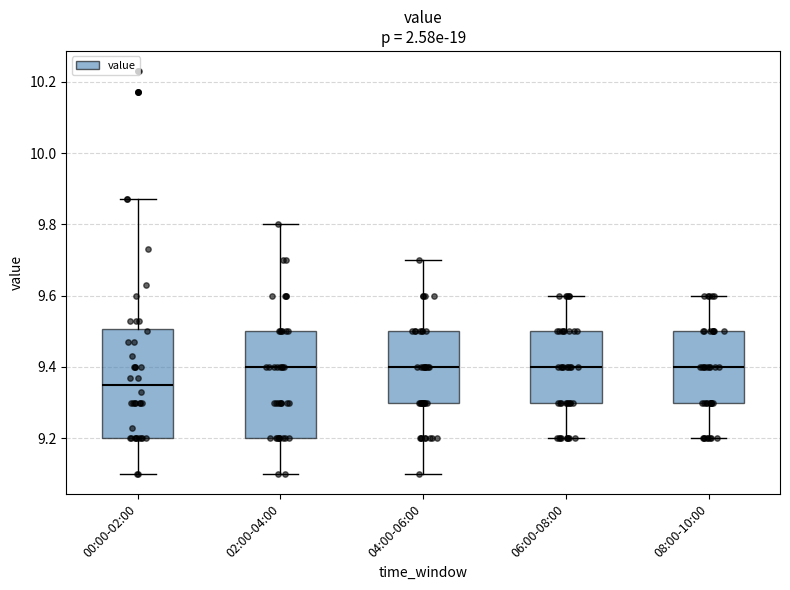

Where is the lower edge of the box for 08:00-10:00 on the y-axis? The values are not printed on the chart, so give them approximately, as read against the axis.

9.30